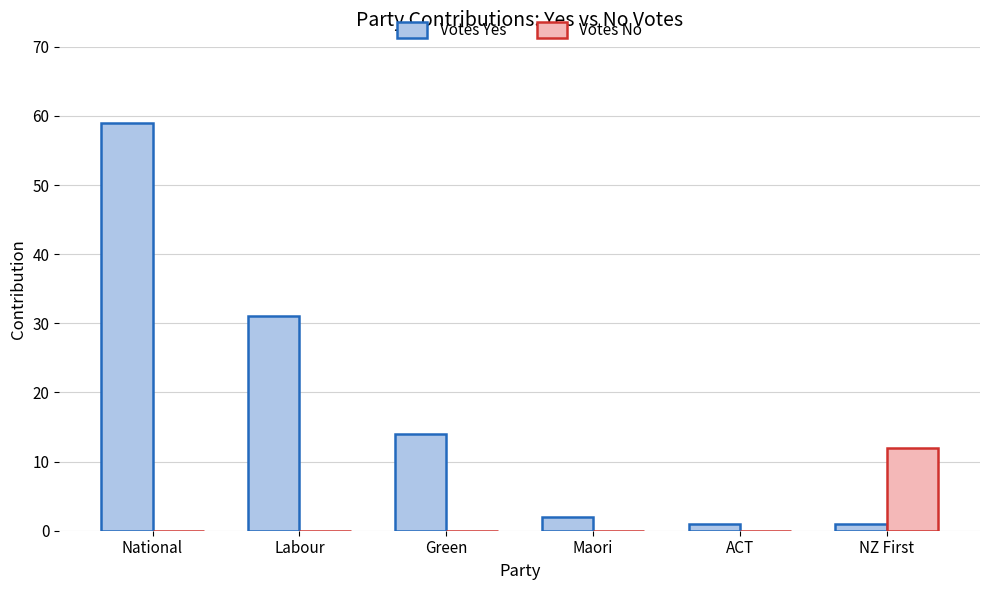

True or false: Votes No has a value of 0 at Green.

True